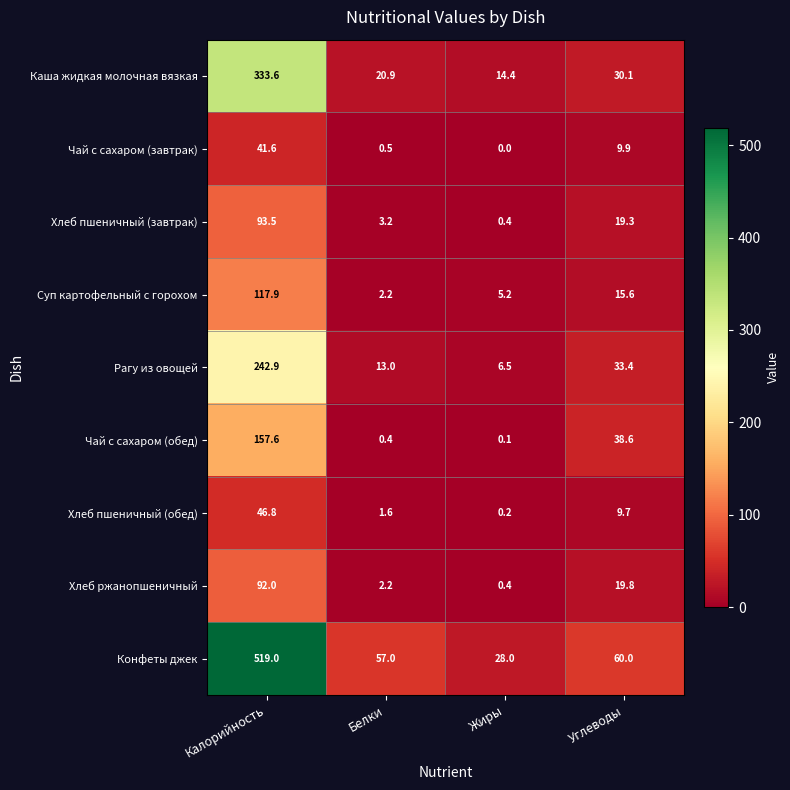

What is the difference between the highest and lowest values at Жиры?

28.0